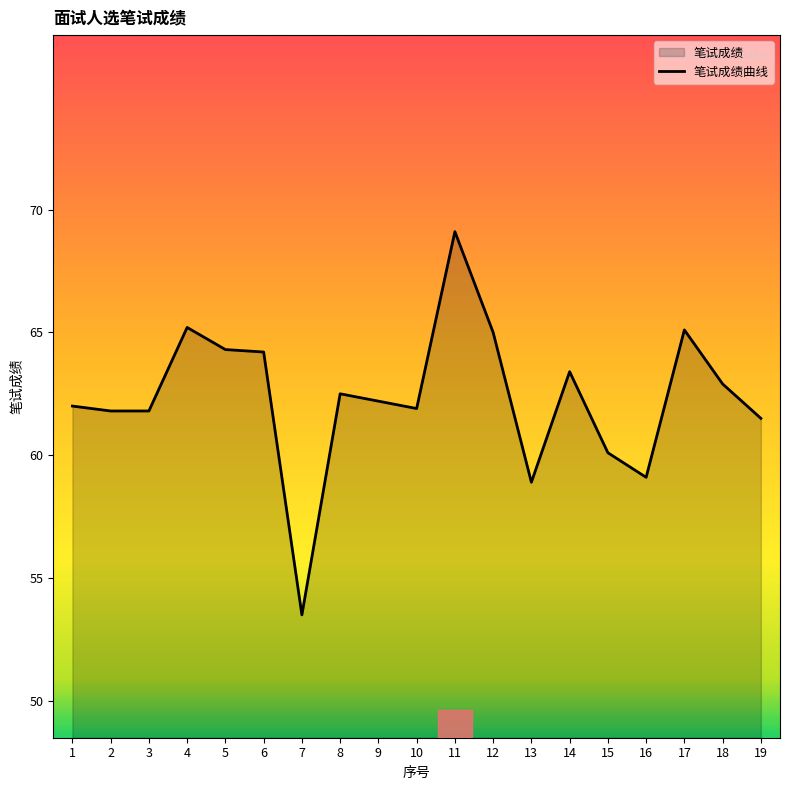

What is the value of the 12th point from the left?

65.0